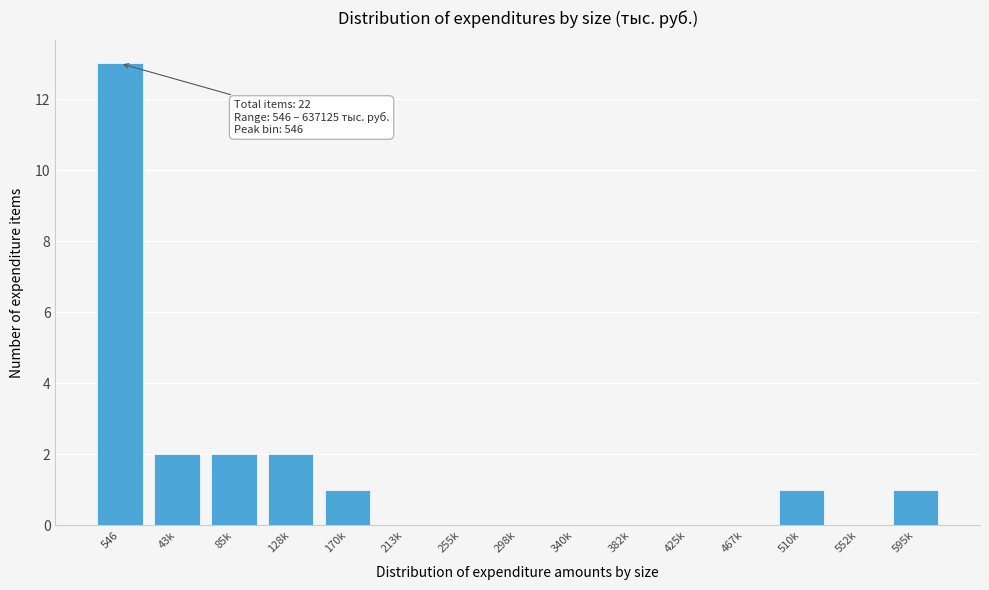

Reading left to right, list all the values displayed in this chart.

546=13	43k=2	85k=2	128k=2	170k=1	213k=0	255k=0	298k=0	340k=0	382k=0	425k=0	467k=0	510k=1	552k=0	595k=1